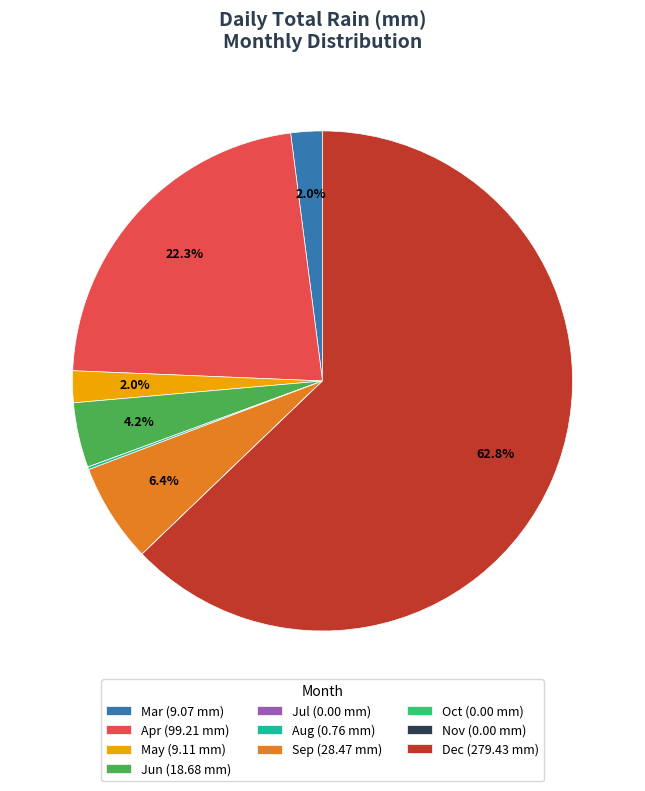

To the nearest percent, what is the average slice percentage?

10%